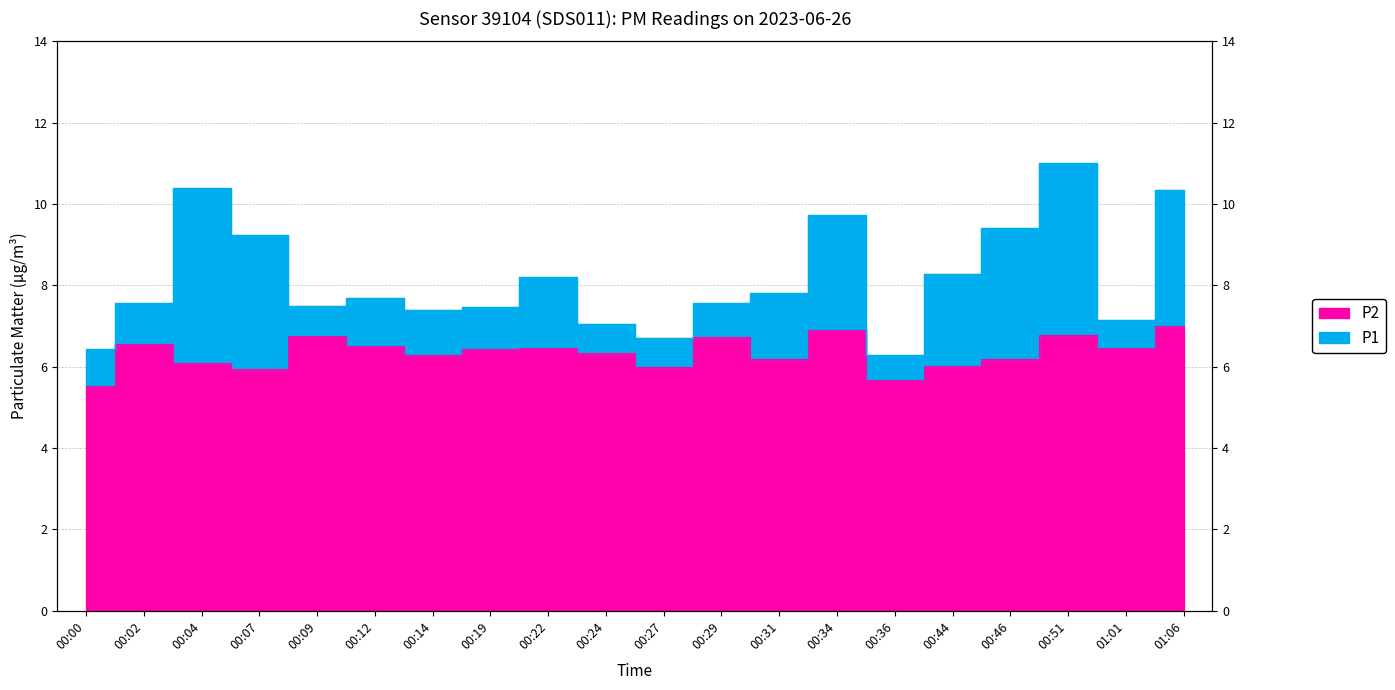

Reading right to left, transcribe all the data shown in this chart.

P1: 10.3	7.2	11.0	9.4	8.3	6.3	9.7	7.8	7.6	6.7	7.0	8.2	7.5	7.4	7.7	7.5	9.2	10.4	7.6	6.4
P2: 7.0	6.5	6.8	6.2	6.0	5.7	6.9	6.2	6.7	6.0	6.3	6.5	6.4	6.3	6.5	6.8	6.0	6.1	6.6	5.5